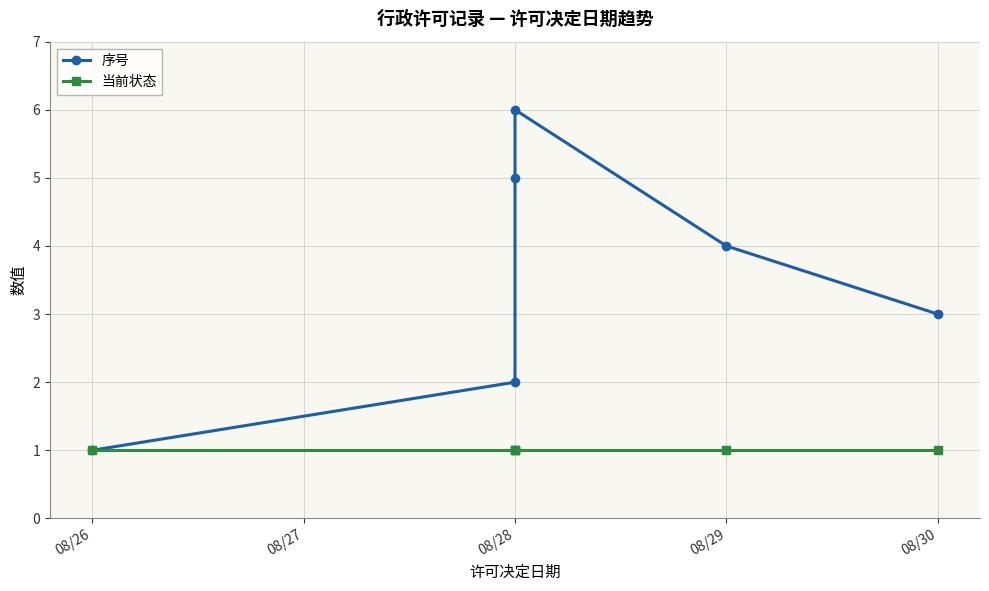

How many distinct data groups are displayed?

2